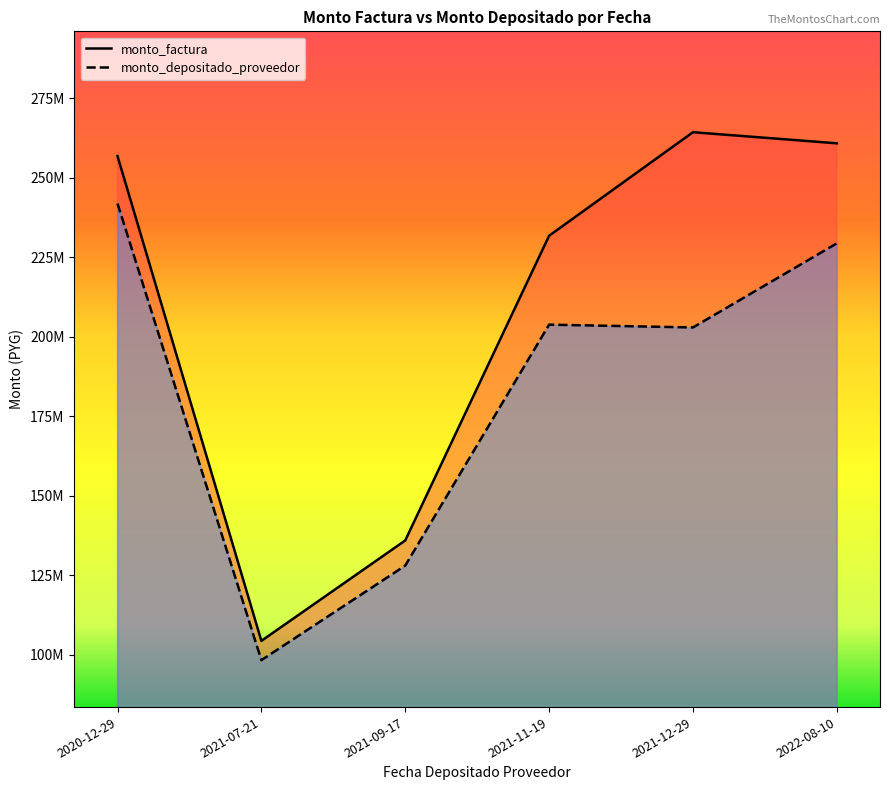

What is the sum of all monto_factura values?

1253874082